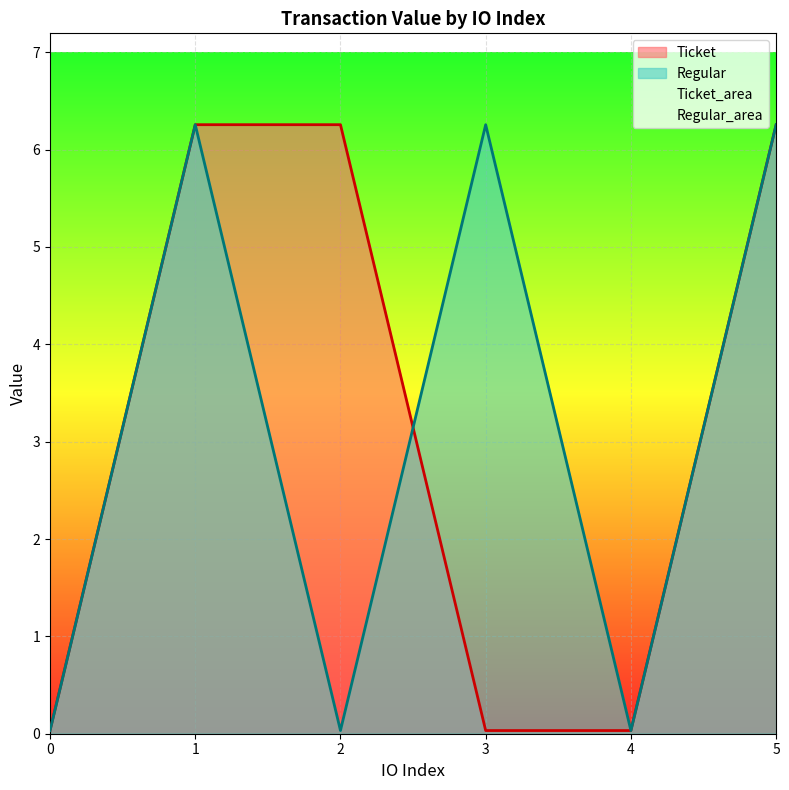

Which series has the largest total across all categories?

Ticket